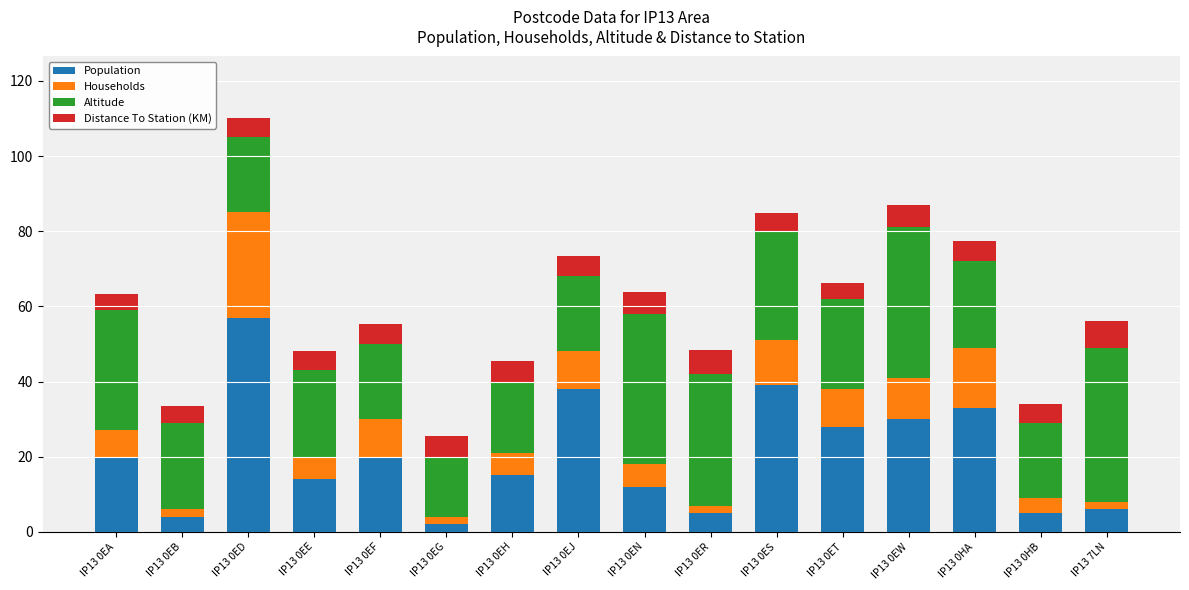

What is the average value of the Population series?

20.5